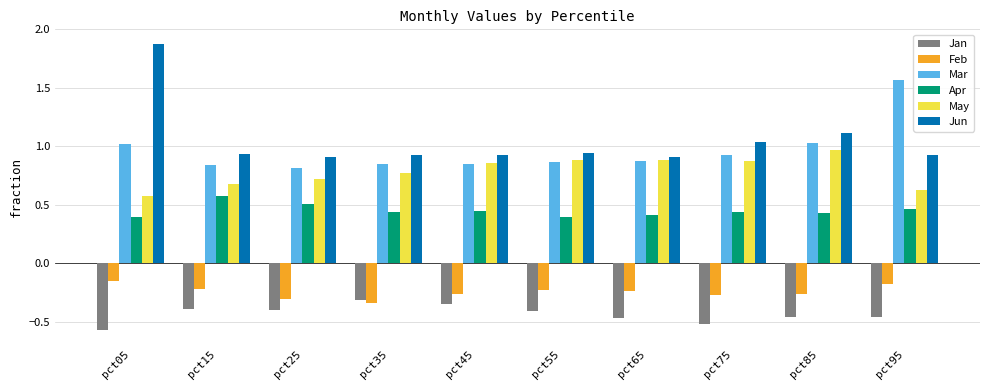

What is the sum of all Apr values?

4.5